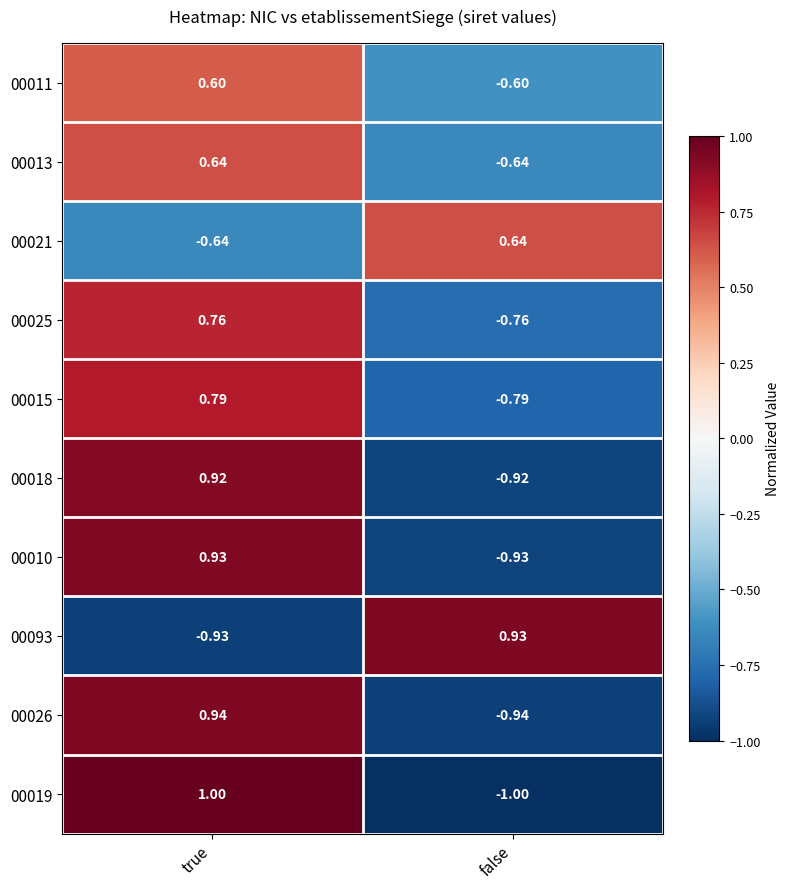

List the labels in order of 00013 value, largest first.

true, false